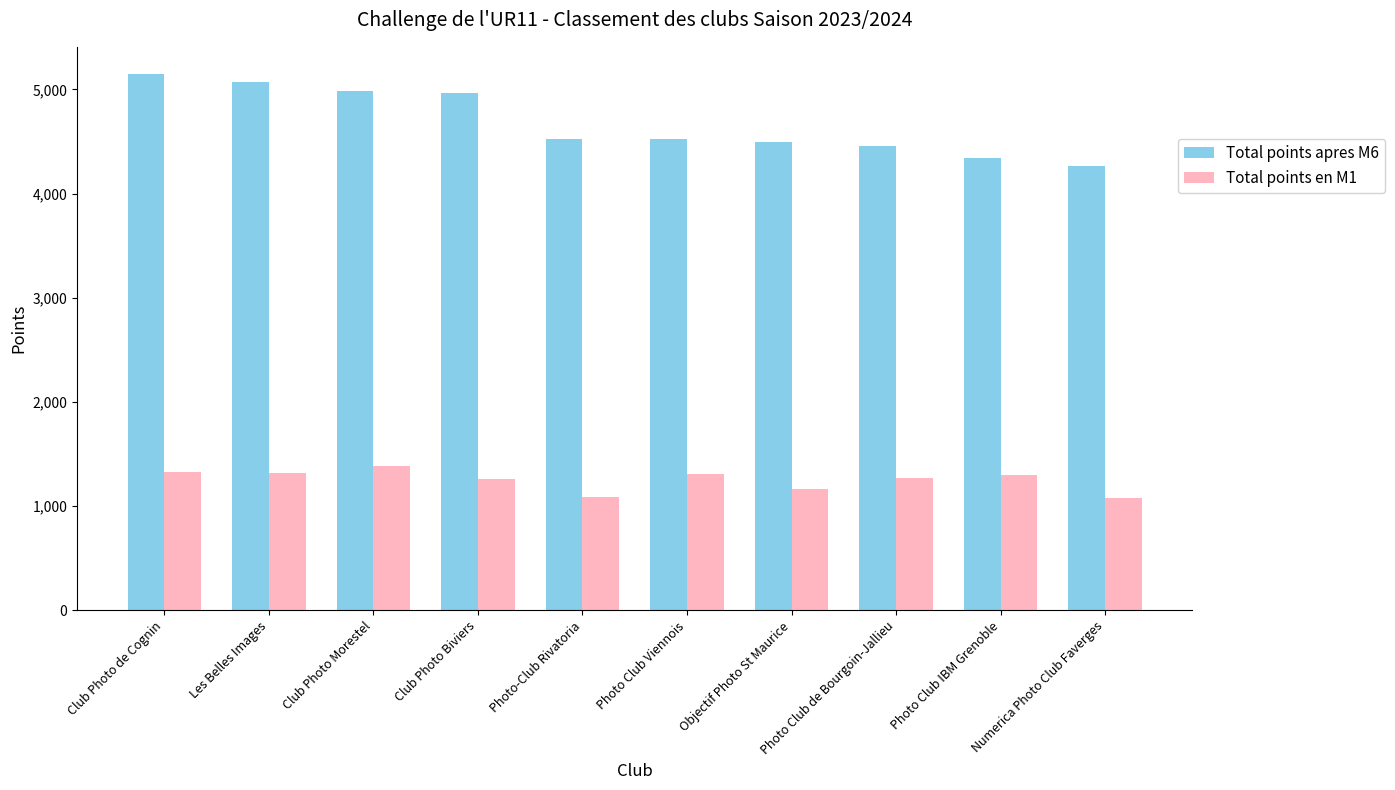

Which series has the widest spread of values?

Total points apres M6